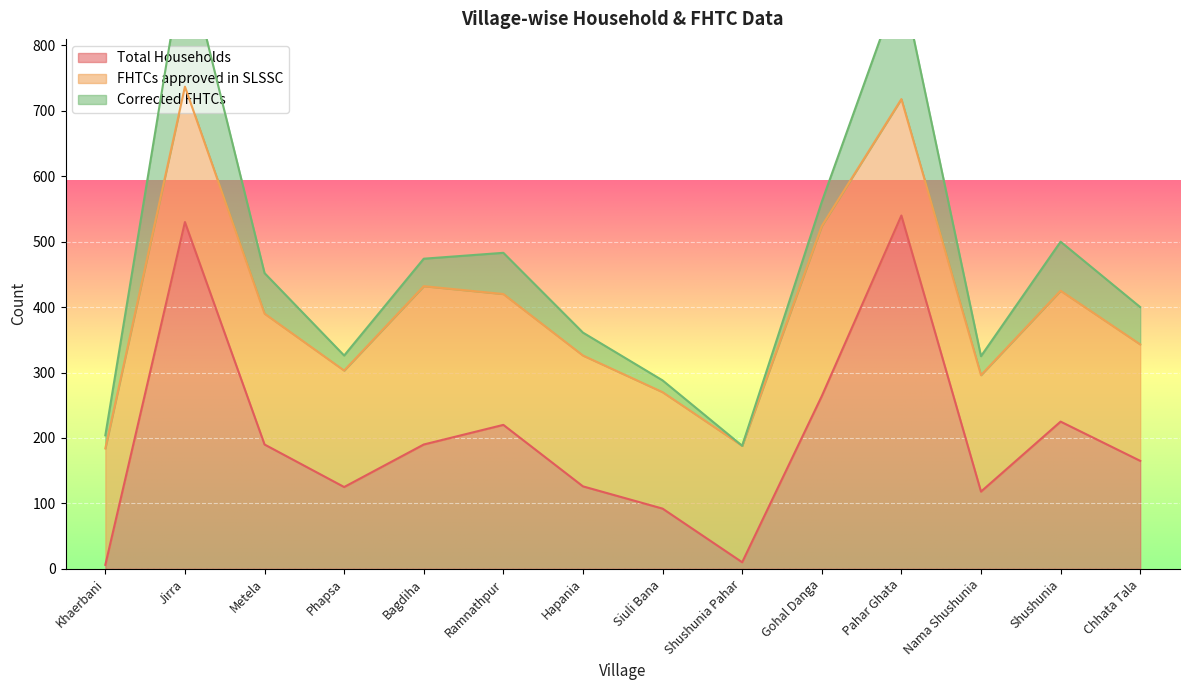

Is the value of FHTCs approved in SLSSC at Shushunia Pahar greater than the value of Total Households at Gohal Danga?

No